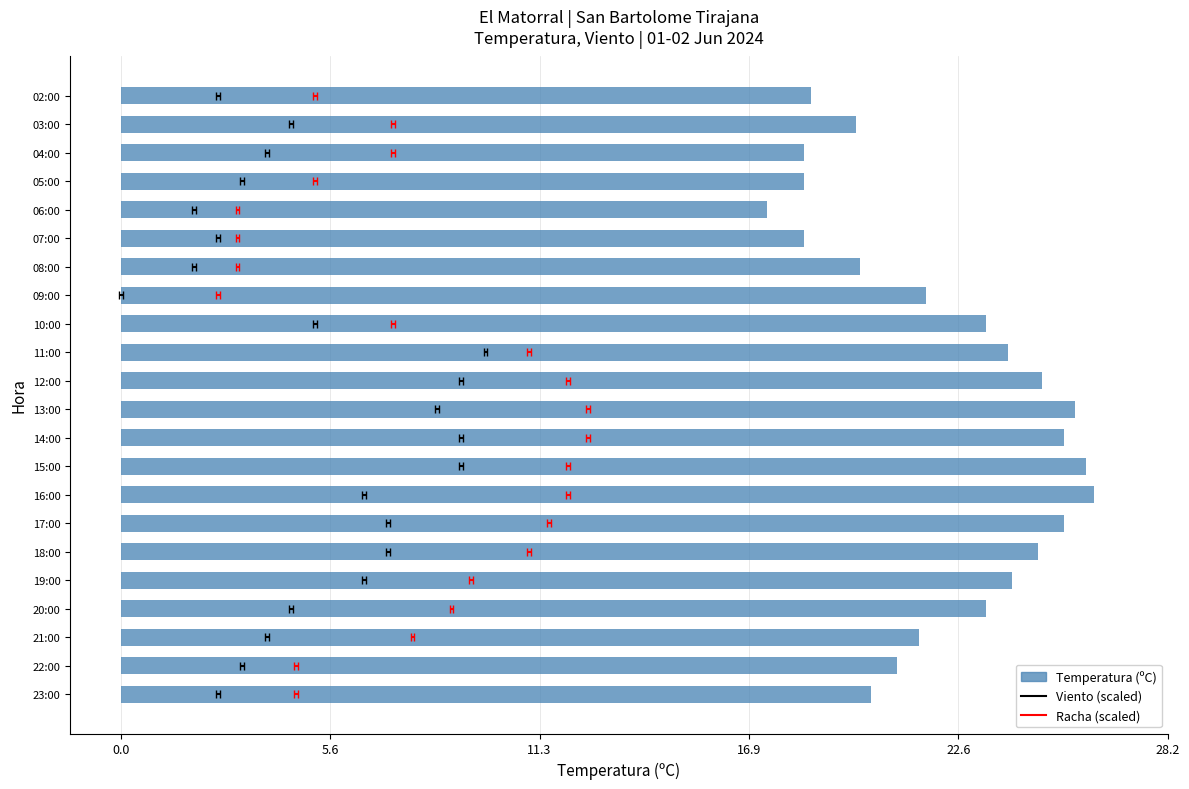

How many bars are there in total?

22